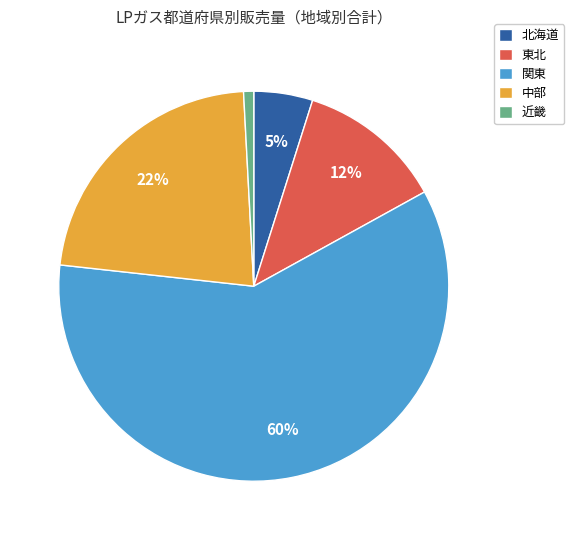

Which slice represents more than half of the pie?

関東